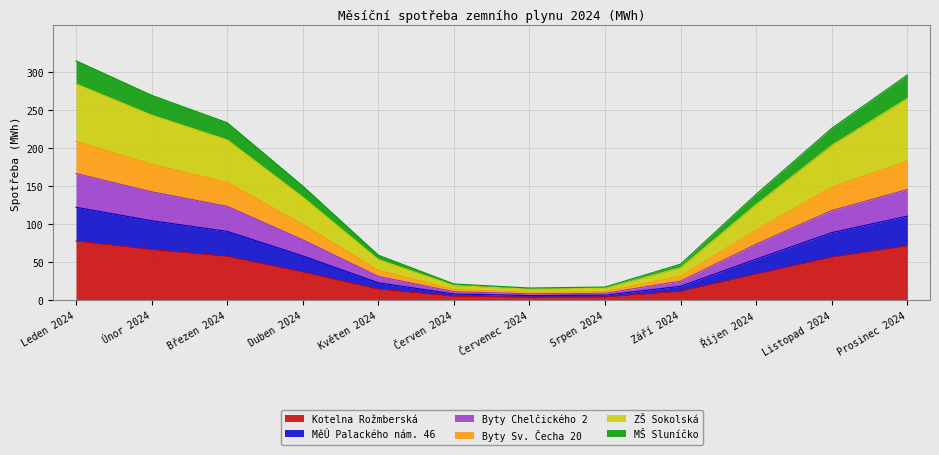

What is the highest value of the Kotelna Rožmberská series?

77.8